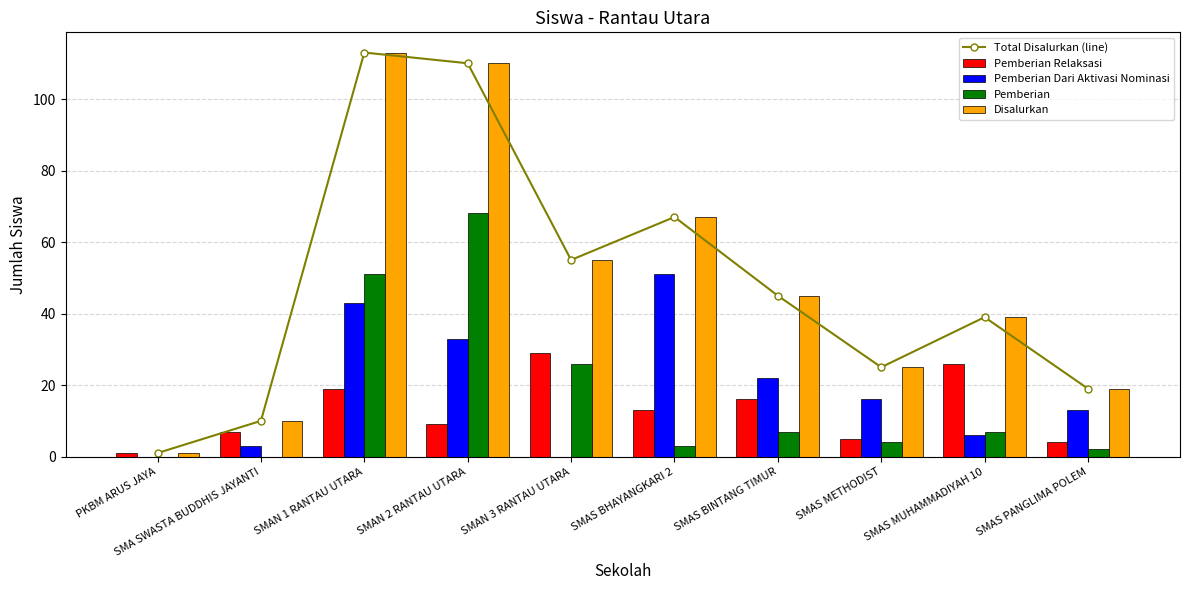

Which series has the largest total across all categories?

Total Disalurkan (line)